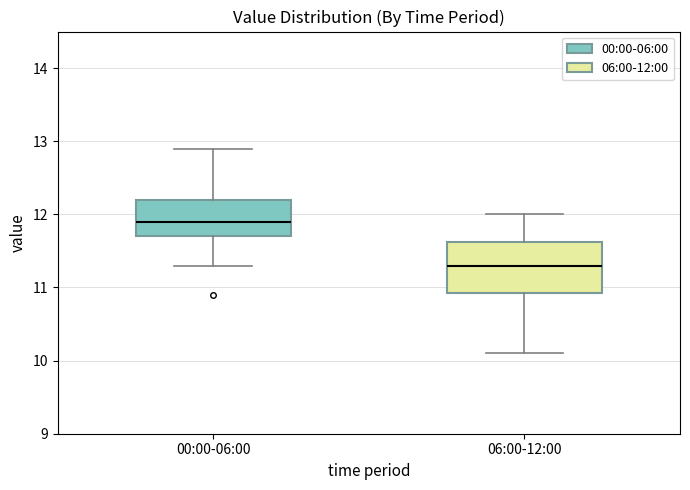

Which box has the lowest median line?

06:00-12:00